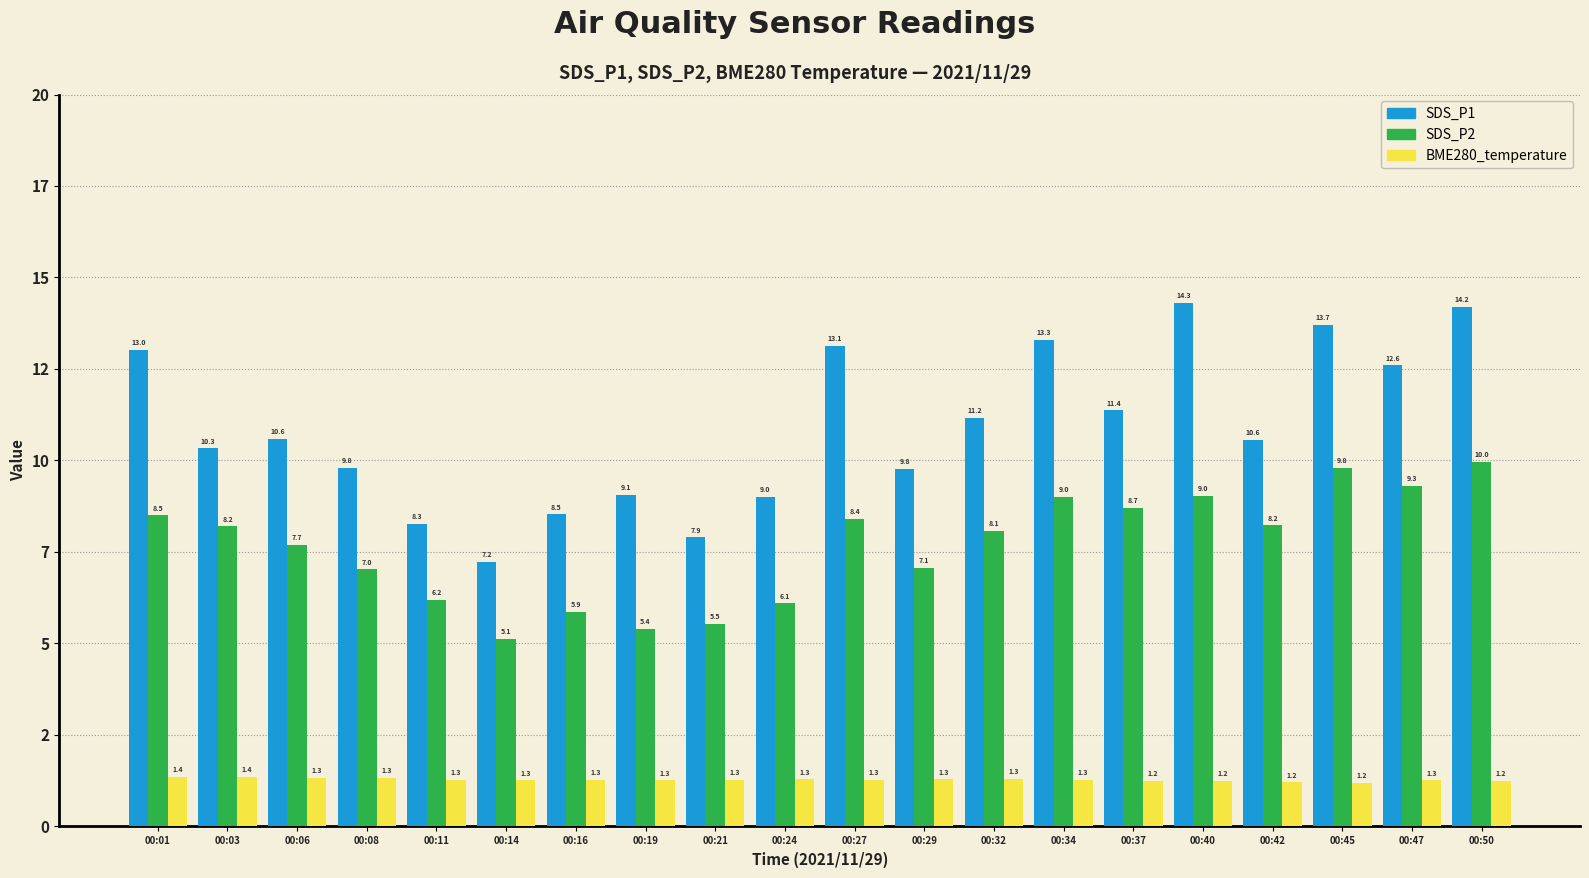

Are the bars grouped side by side (vs. stacked)?

Yes